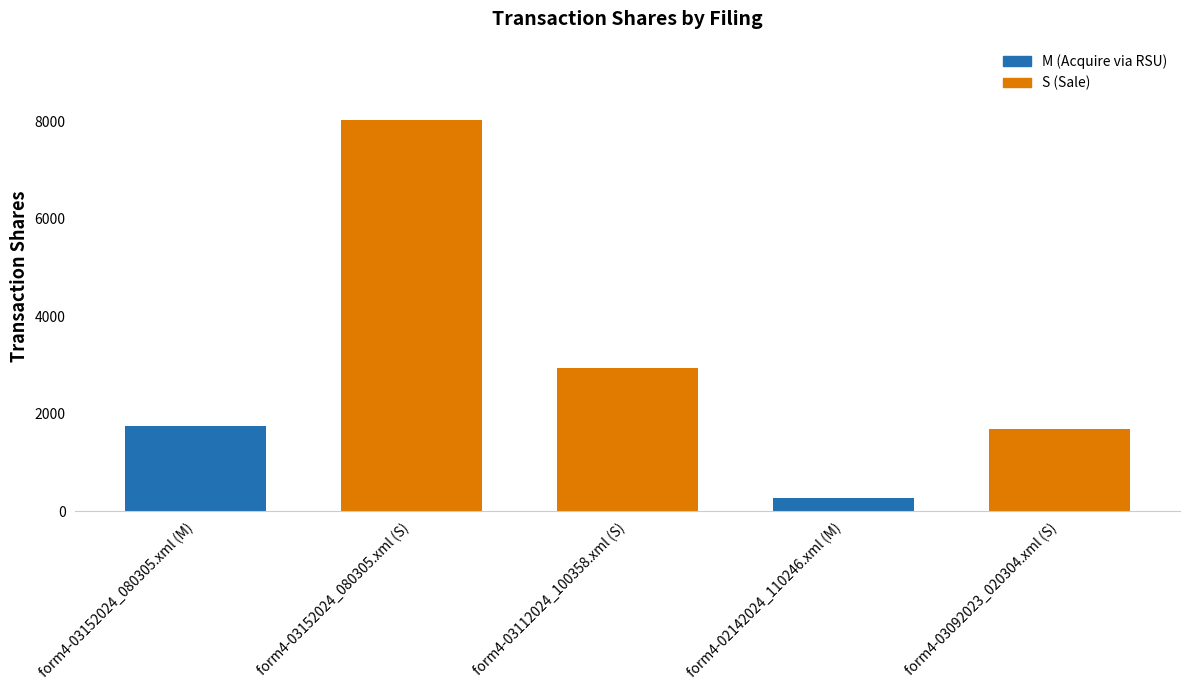

At which label is the value closest to 4142?

form4-03112024_100358.xml (S)